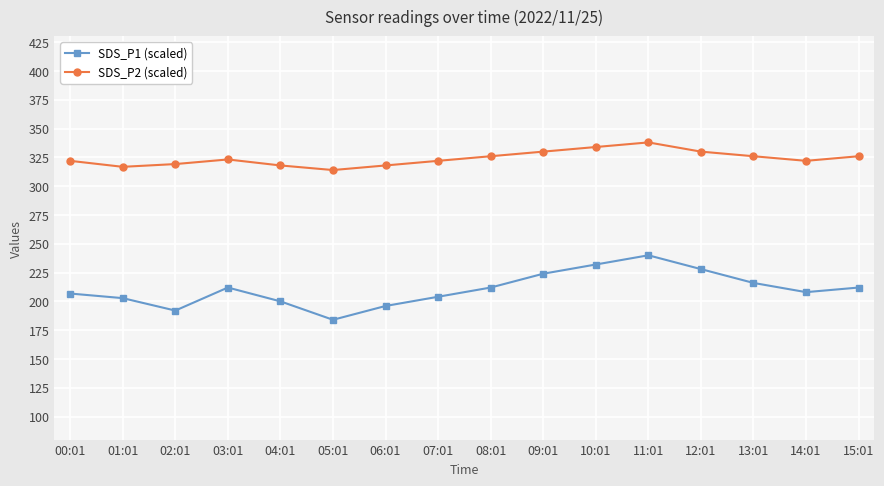

What is the greatest value displayed?

338.0